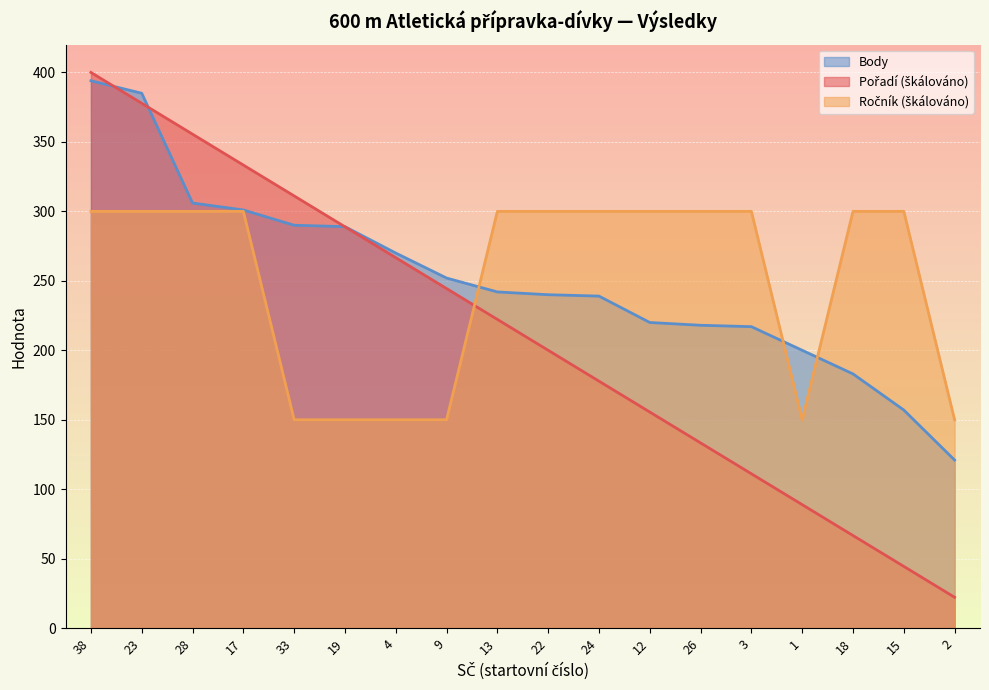

At which category is the sum across all series the highest?

38